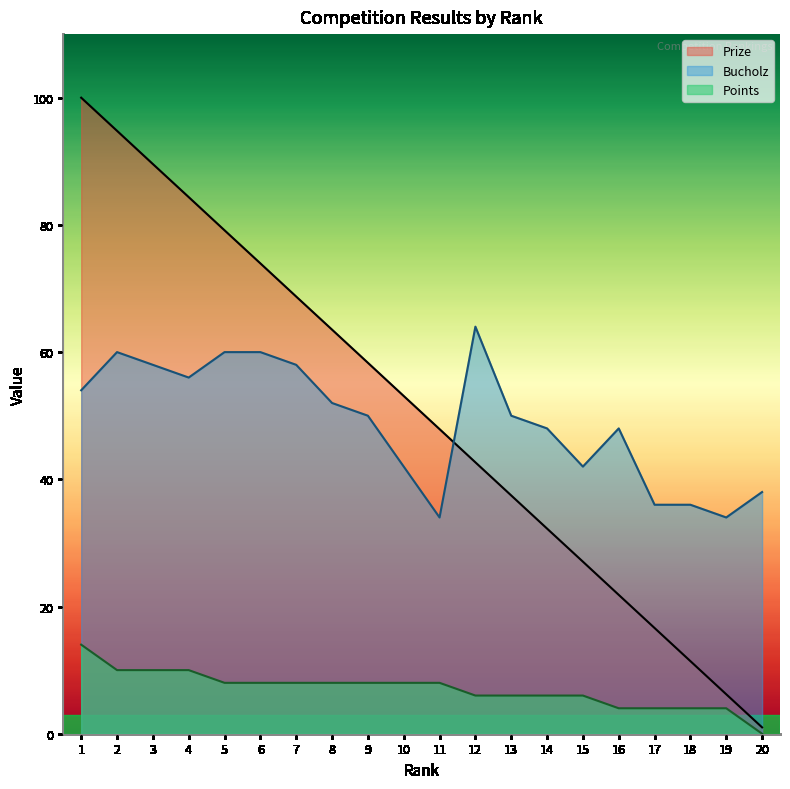

At which category does the chart reach its minimum across all series?

20